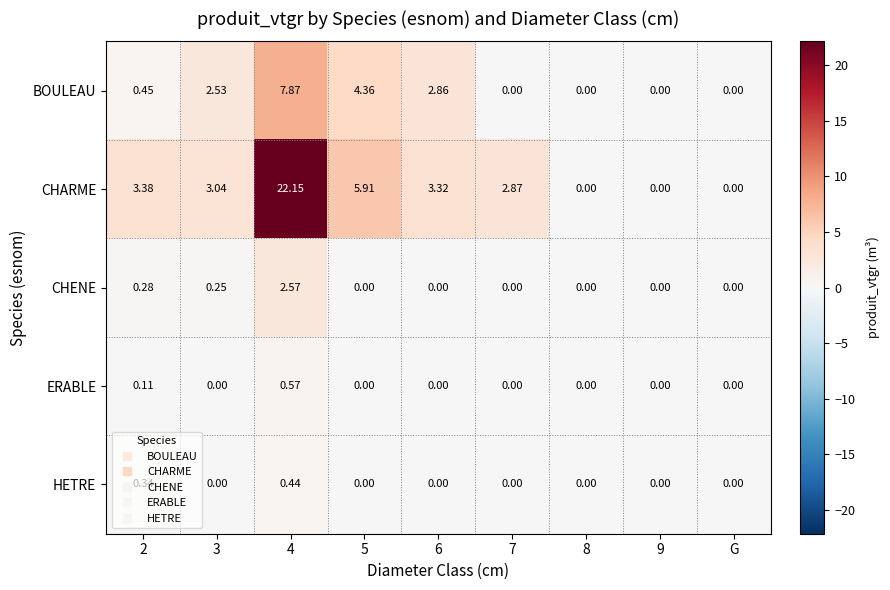

Which series has the widest spread of values?

CHARME